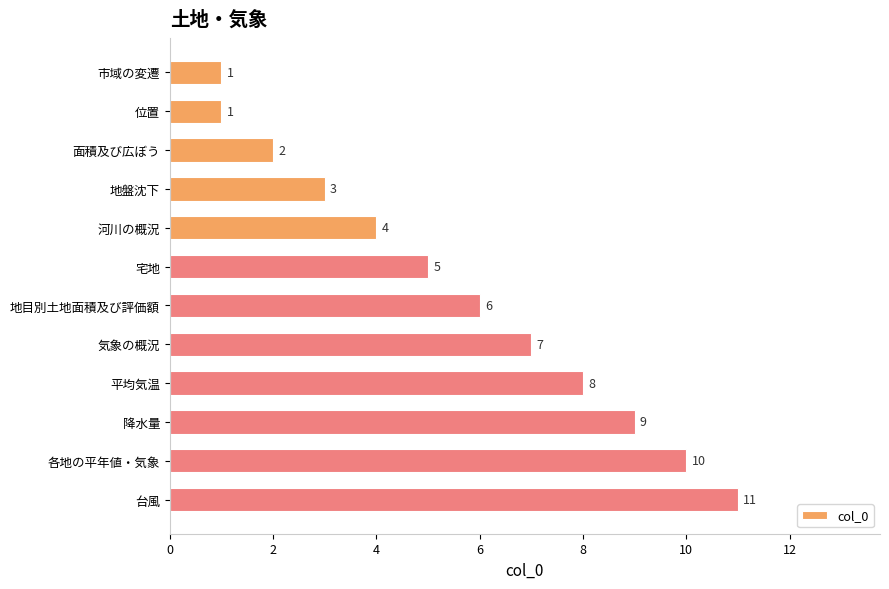

Which has a higher value, 平均気温 or 面積及び広ぼう?

平均気温